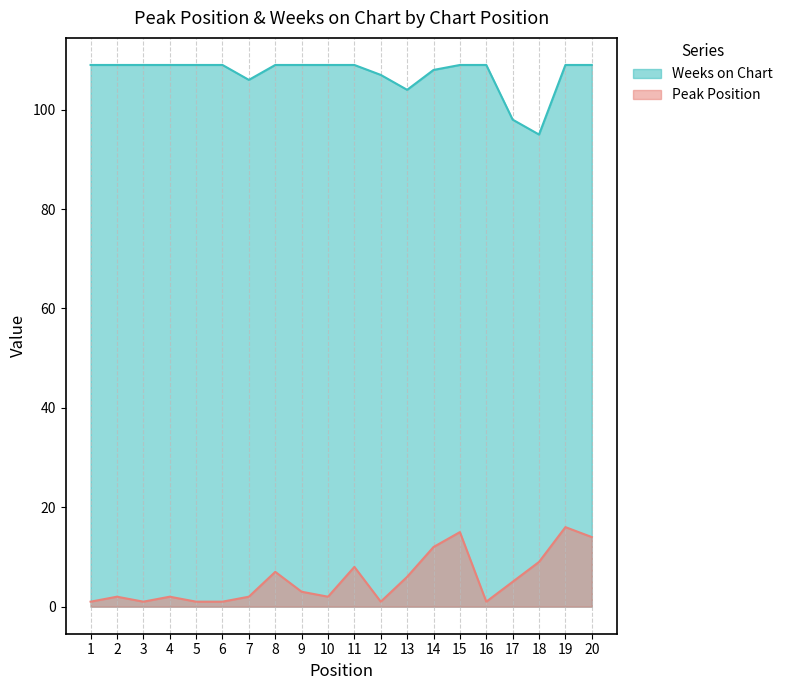

Which category has the highest value in the Peak Position series?

19